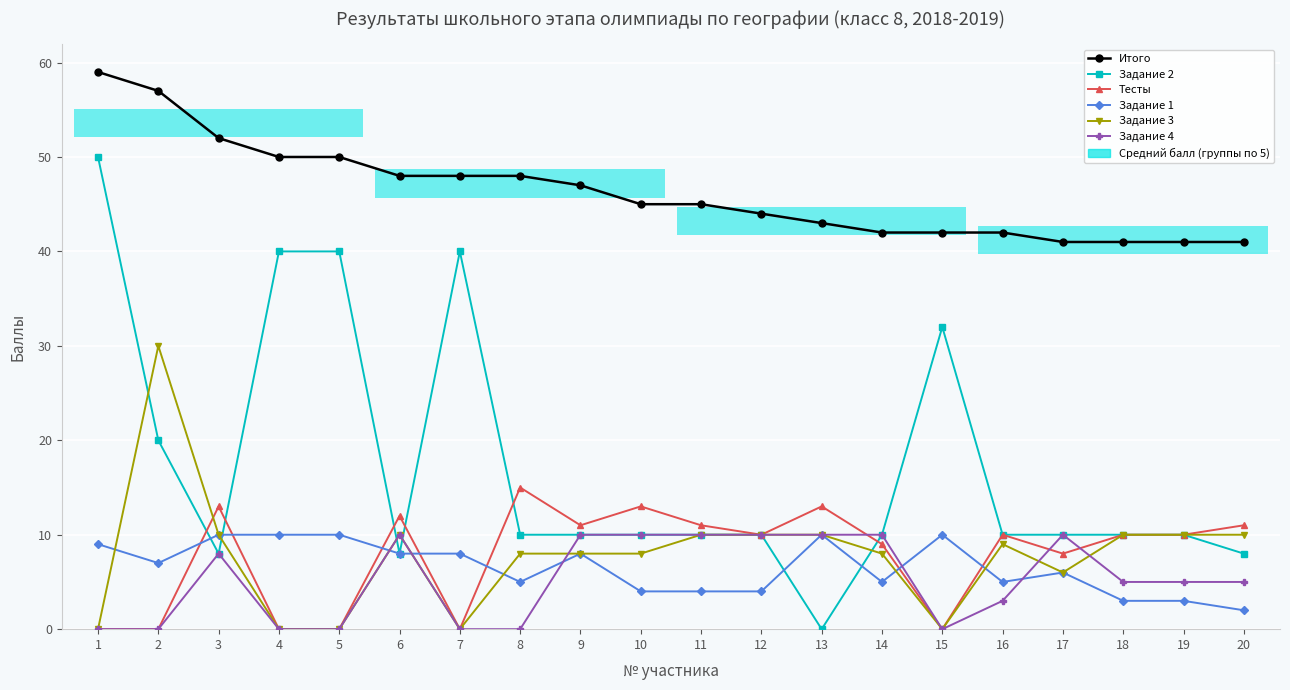

True or false: Задание 3 has more than 2 interior local peaks.

True